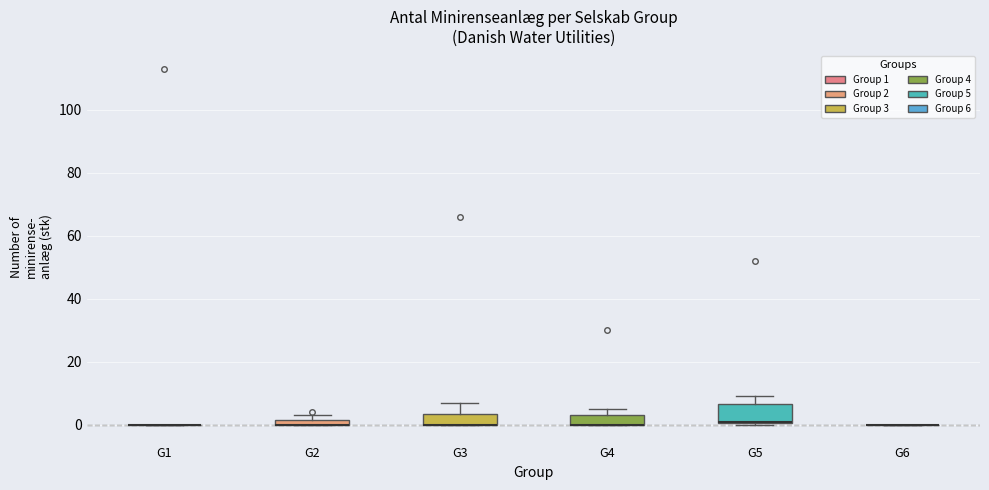

Where is the upper edge of the box for G2 on the y-axis? The values are not printed on the chart, so give them approximately, as read against the axis.

2